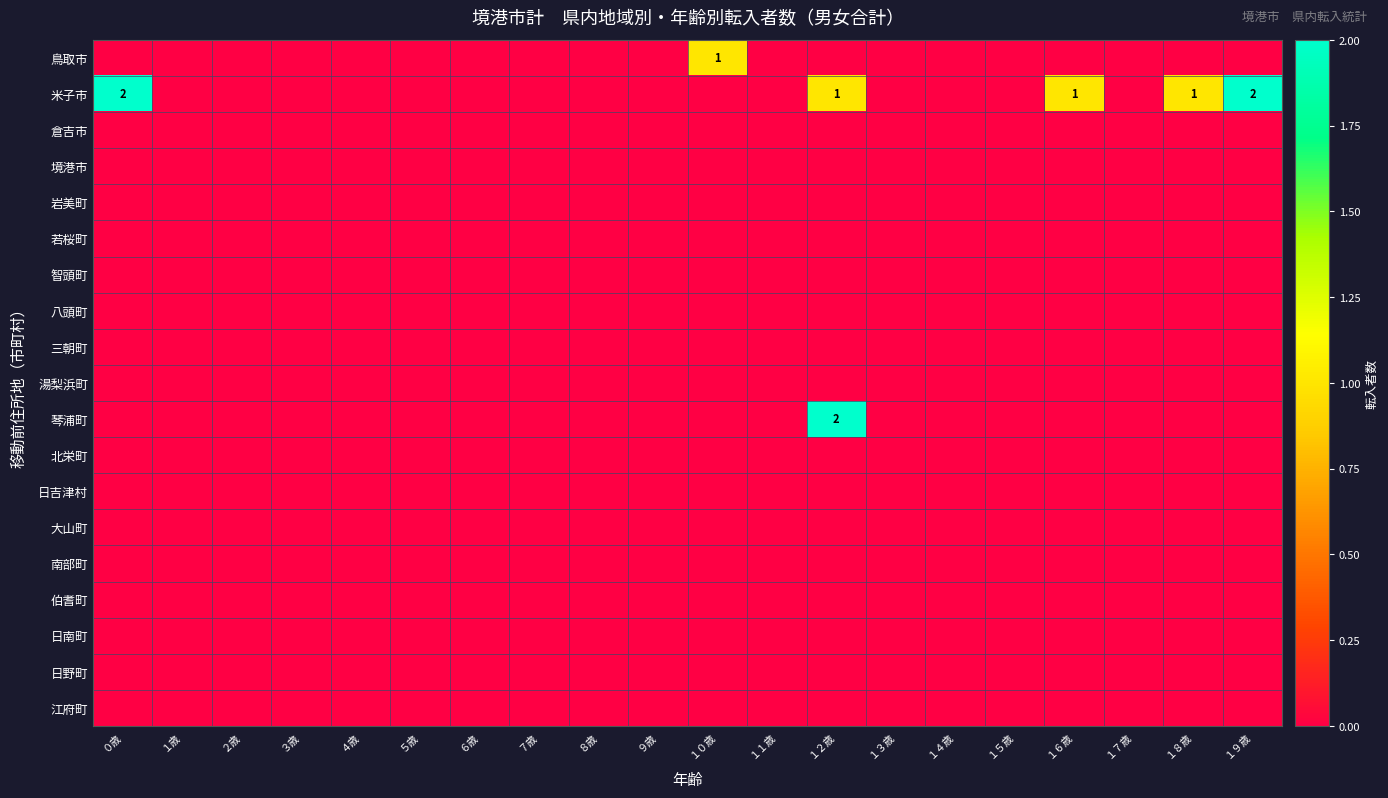

At which label is 江府町 closest to 0?

０歳